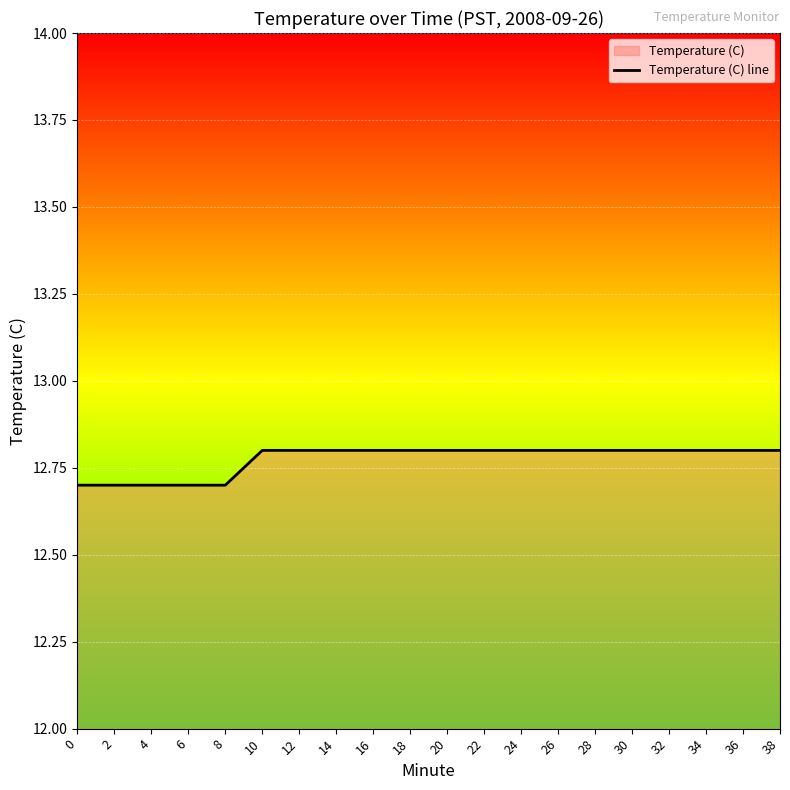

What is the value of the 13th point from the left?

12.8